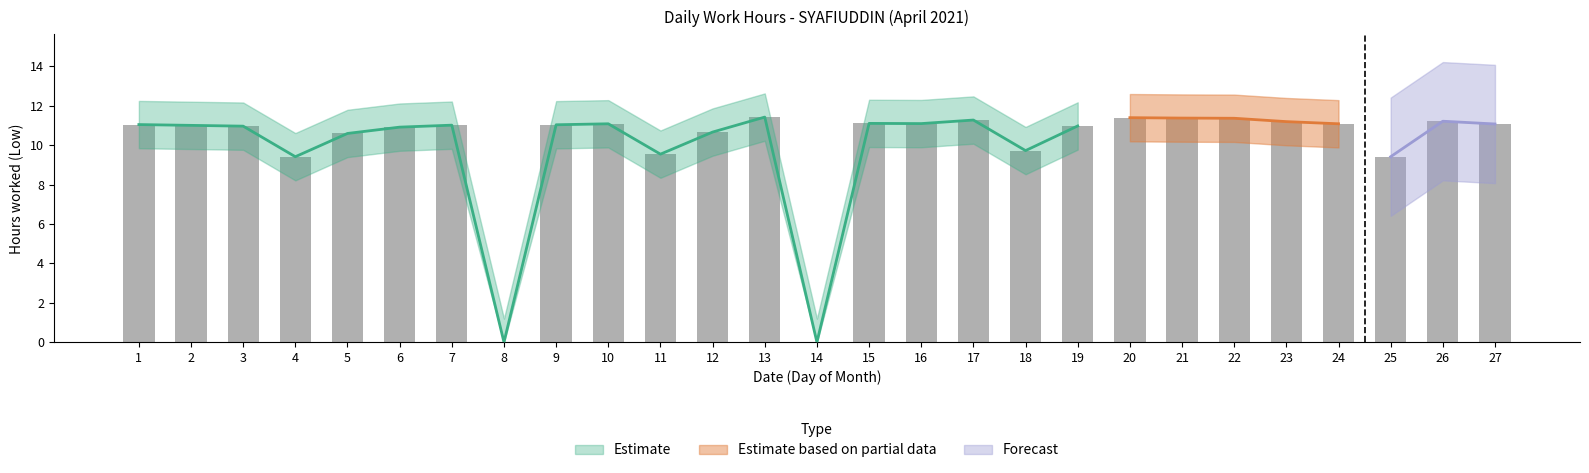

What is the sum of all values?

270.9